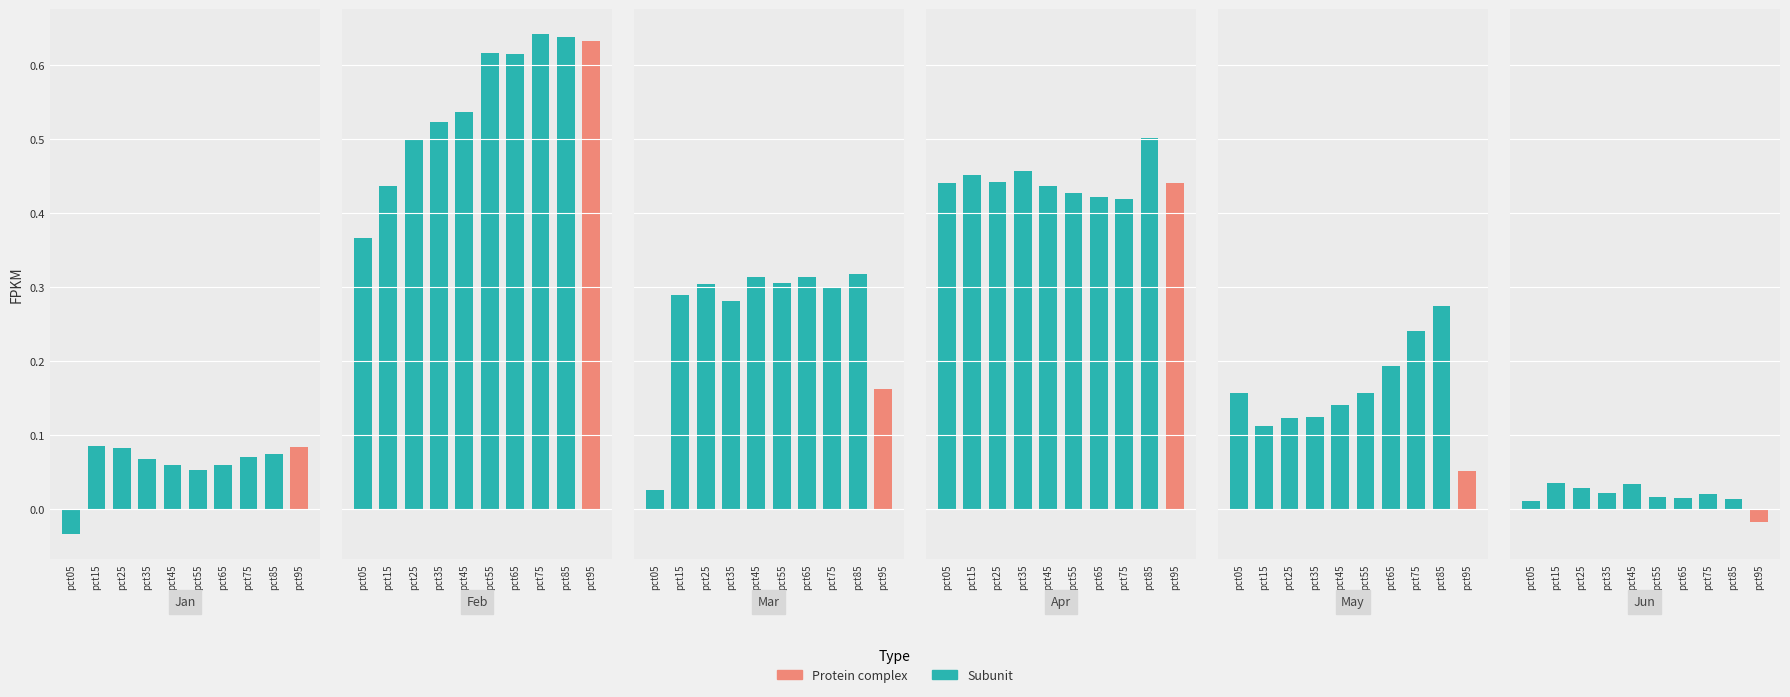

Rank the series by their maximum value, from lowest to highest.

Jun, Jan, May, Mar, Apr, Feb